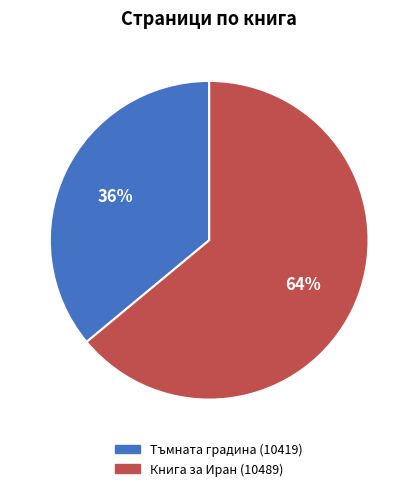

To the nearest percent, what is the combined percentage of Книга за Иран (10489) and Тъмната градина (10419)?

100%